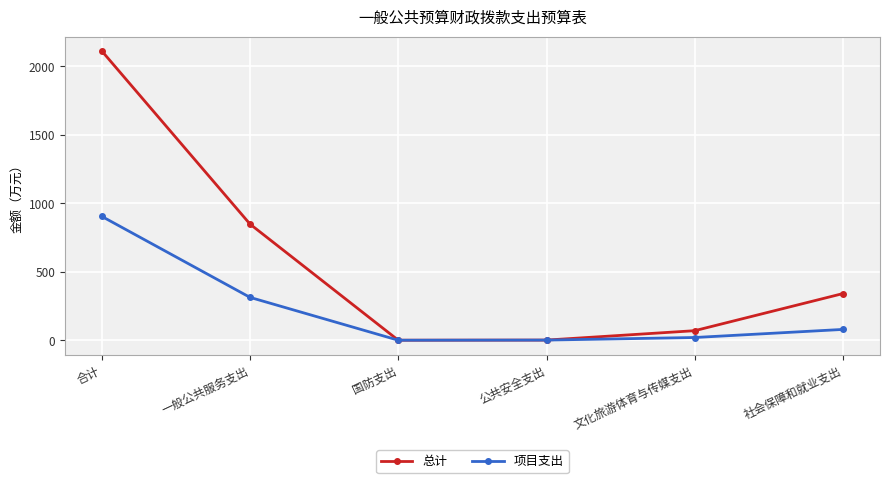

What is the difference between the maximum and minimum values in the 项目支出 series?

903.3